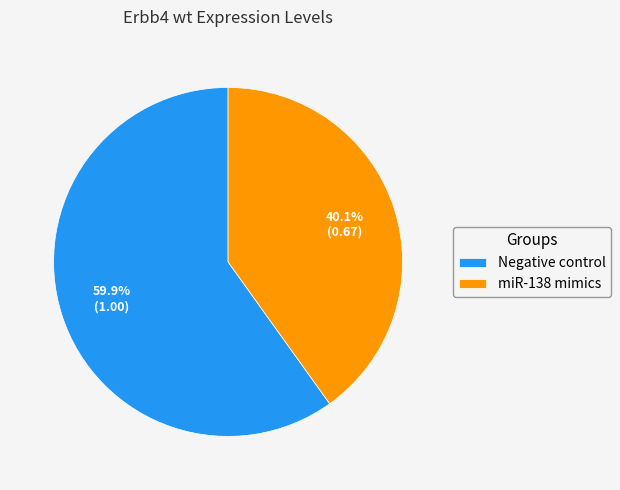

Rank the categories by value from lowest to highest.

miR-138 mimics, Negative control